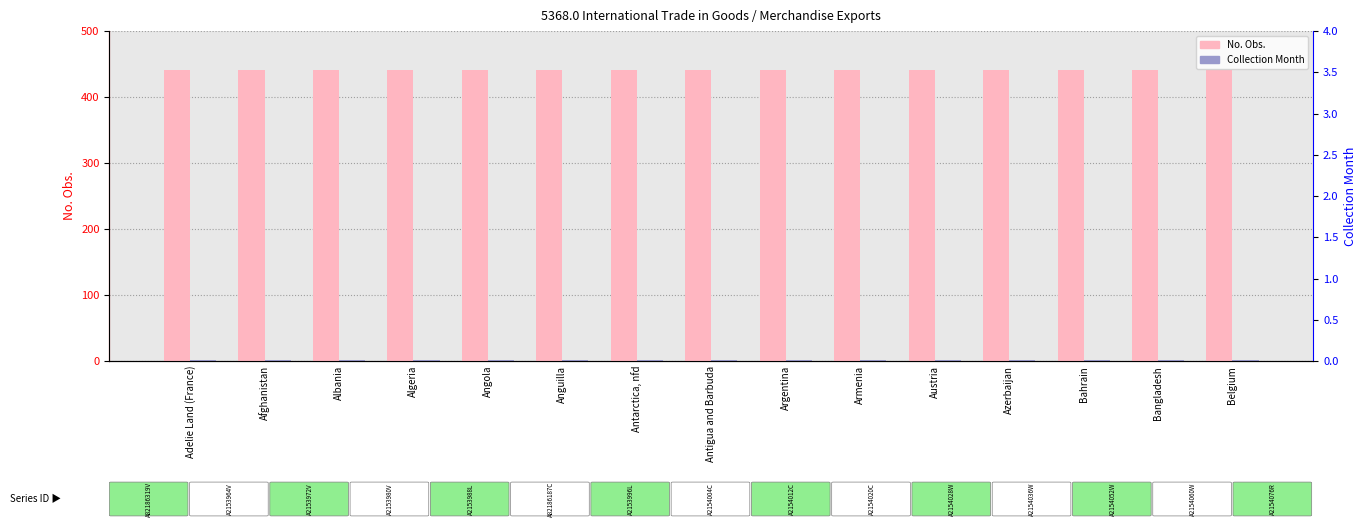

List the labels in order of No. Obs. value, smallest first.

Adelie Land (France), Afghanistan, Albania, Algeria, Angola, Anguilla, Antarctica, nfd, Antigua and Barbuda, Argentina, Armenia, Austria, Azerbaijan, Bahrain, Bangladesh, Belgium